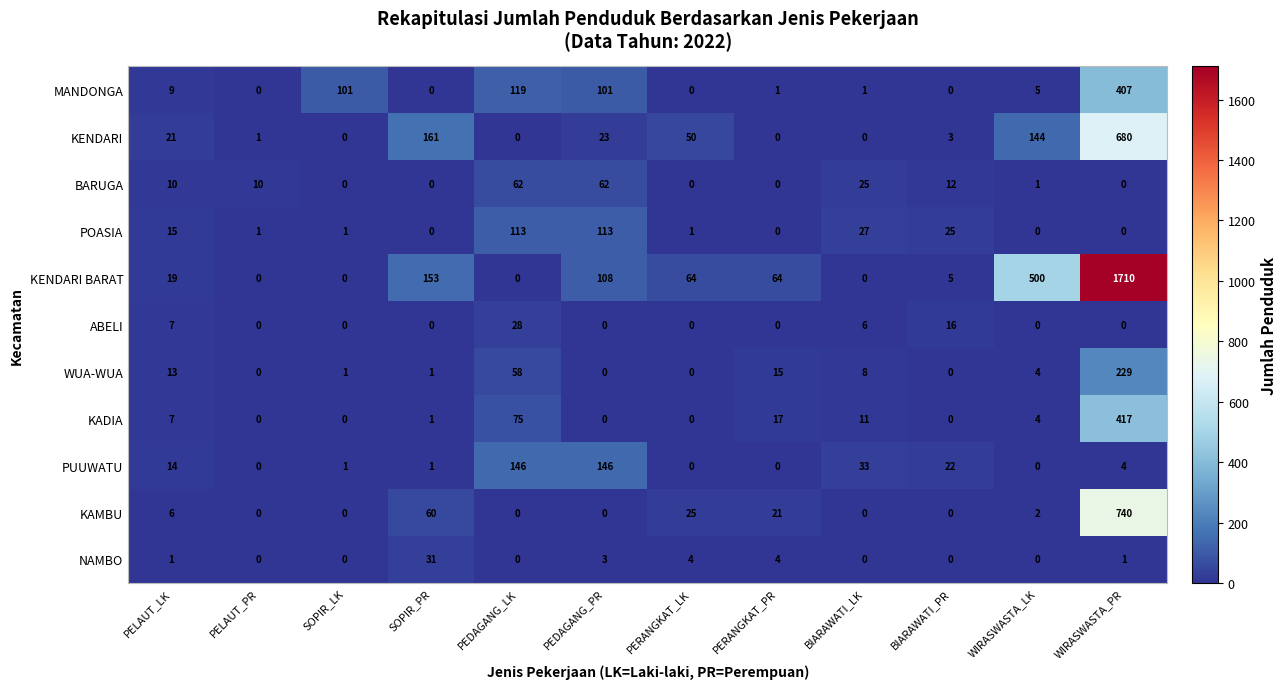

Where is MANDONGA nearest to the value 203?

PEDAGANG_LK